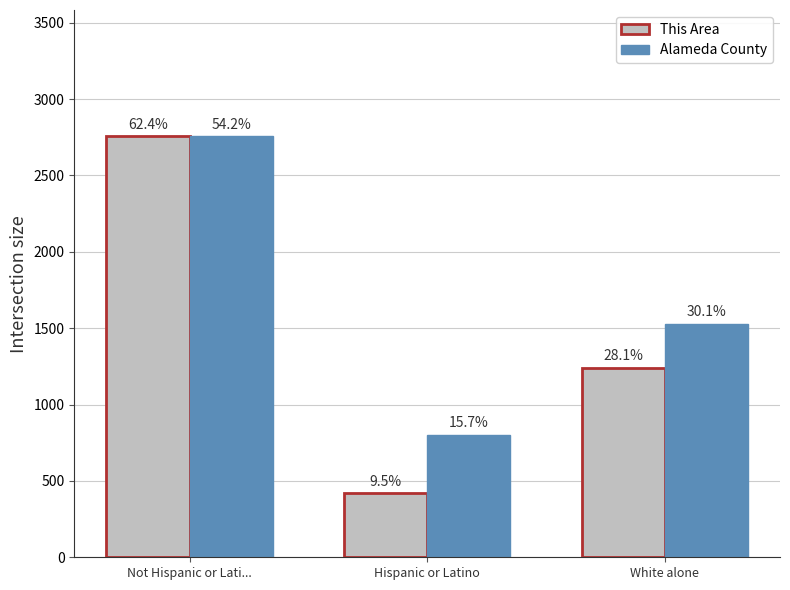

What is the average value of the This Area series?

1472.0